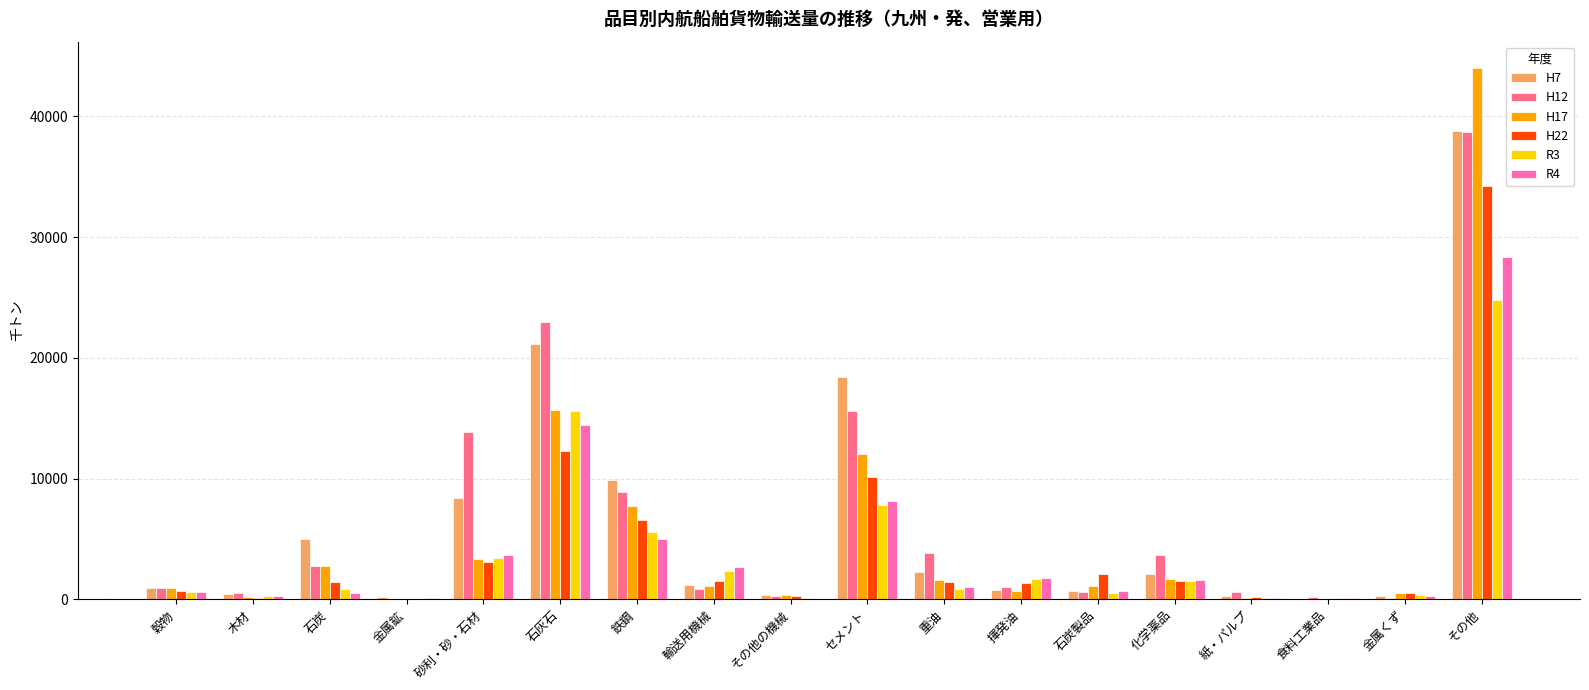

Is the value of R3 at 石炭製品 greater than the value of R4 at 化学薬品?

No